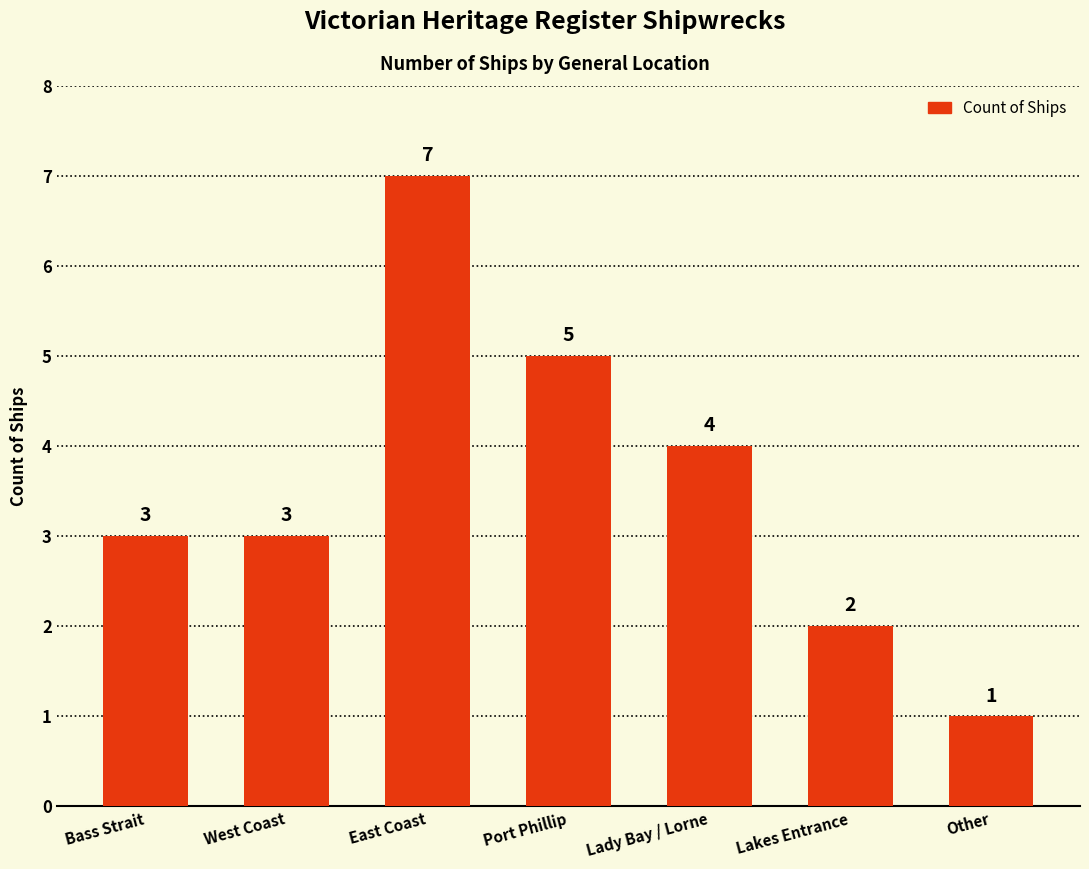

Which label corresponds to the largest value in the chart?

East Coast